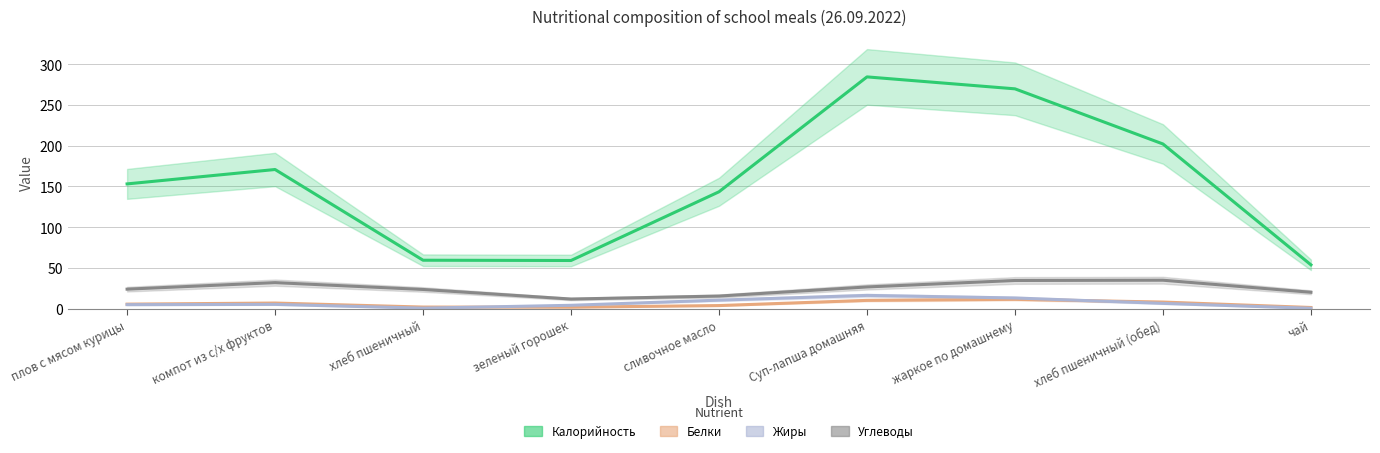

Reading left to right, extract all data points from this chart.

Калорийность: плов с мясом курицы=153.0	компот из с/х фруктов=170.7	хлеб пшеничный=59.3	зеленый горошек=59.0	сливочное масло=143.3	Суп-лапша домашняя=284.3	жаркое по домашнему=269.7	хлеб пшеничный (обед)=202.0	чай=53.7
Белки: плов с мясом курицы=5.4	компот из с/х фруктов=6.8	хлеб пшеничный=1.9	зеленый горошек=1.7	сливочное масло=3.7	Суп-лапша домашняя=10.1	жаркое по домашнему=11.3	хлеб пшеничный (обед)=8.0	чай=1.3
Жиры: плов с мясом курицы=4.8	компот из с/х фруктов=5.1	хлеб пшеничный=0.5	зеленый горошек=4.0	сливочное масло=10.3	Суп-лапша домашняя=16.2	жаркое по домашнему=13.0	хлеб пшеничный (обед)=6.4	чай=0.4
Углеводы: плов с мясом курицы=23.8	компот из с/х фруктов=31.8	хлеб пшеничный=23.5	зеленый горошек=11.7	сливочное масло=15.4	Суп-лапша домашняя=26.5	жаркое по домашнему=34.5	хлеб пшеничный (обед)=34.8	чай=20.0